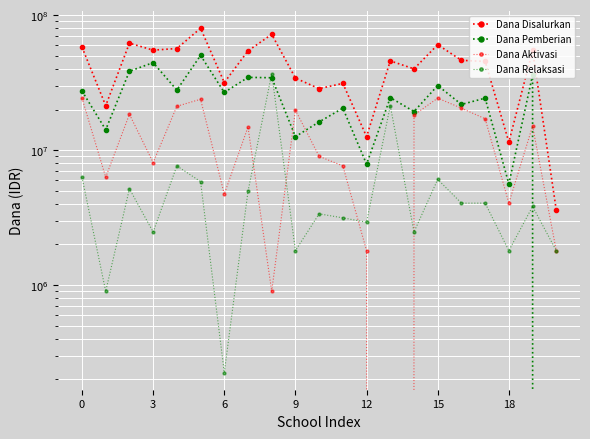

At how many categories does at least one series exceed 29058966?

16